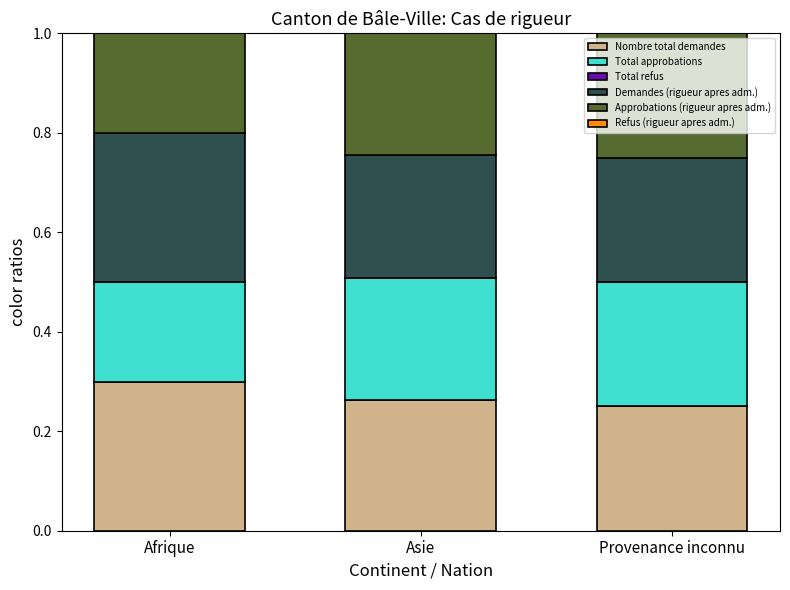

Which category has the highest value in the Nombre total demandes series?

Afrique